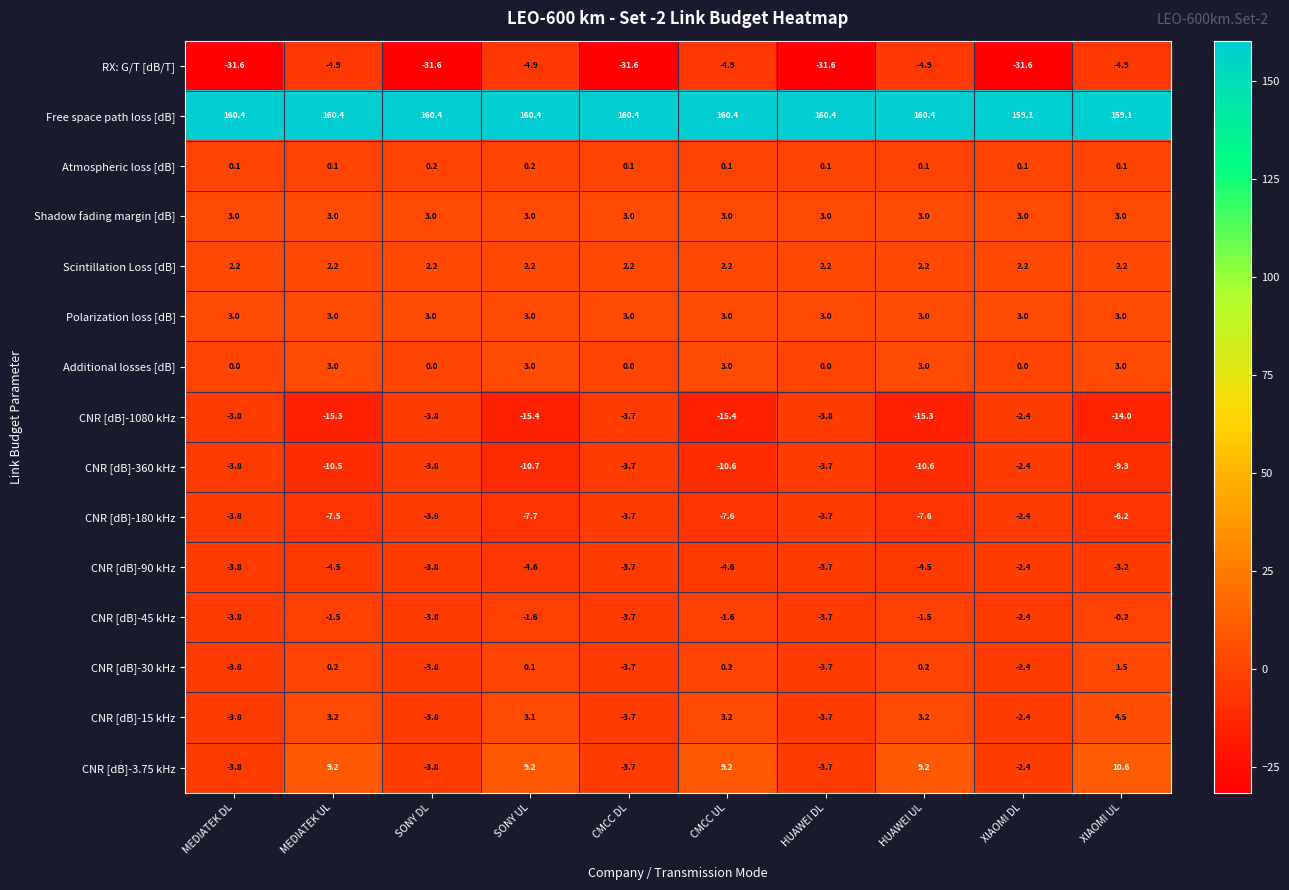

How many data points in CNR [dB]-45 kHz are above -1?

1